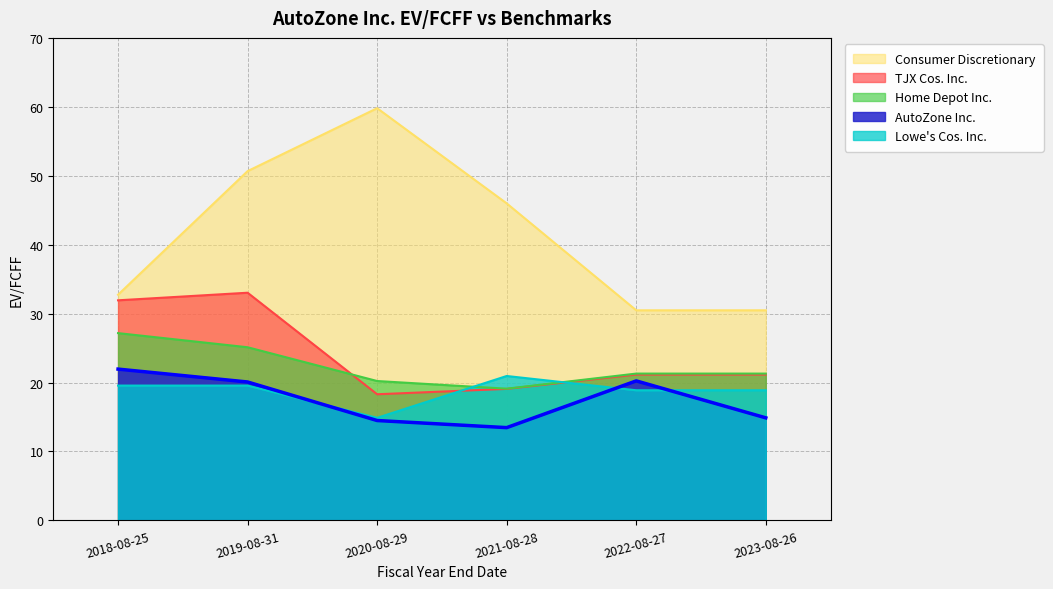

Does the chart have visible grid lines?

Yes